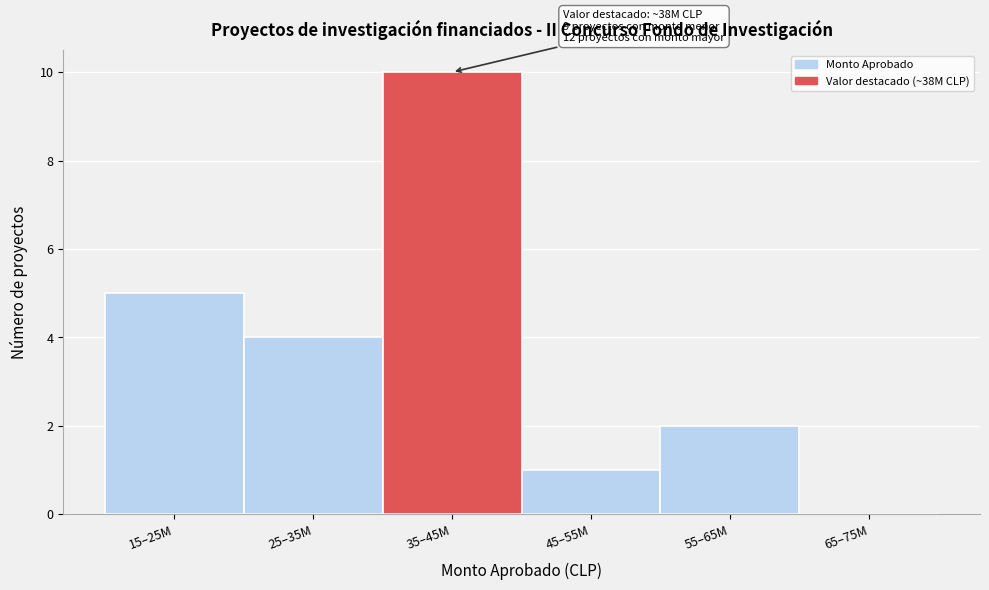

Reading left to right, what are all the values shown in this chart?

15–25M=5	25–35M=4	35–45M=10	45–55M=1	55–65M=2	65–75M=0